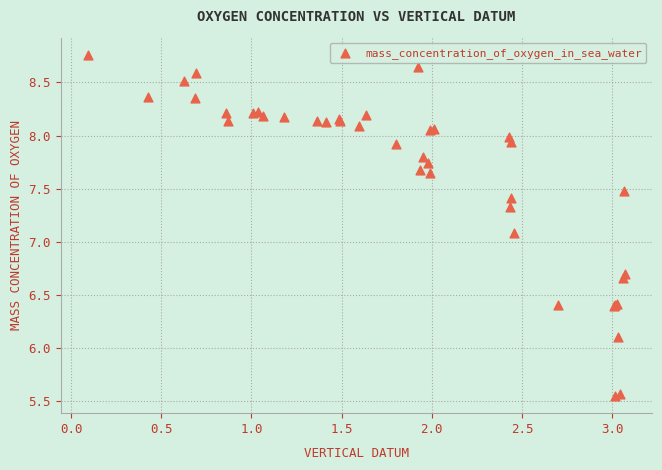

What Y value in the scatter plot is closest to 7?

7.1